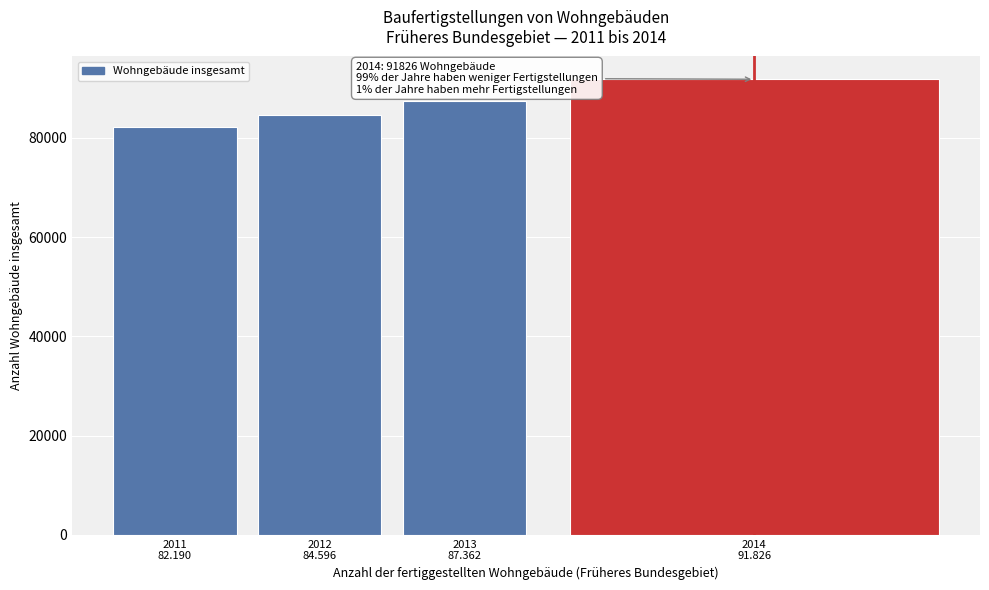

Reading right to left, extract all data points from this chart.

91826	87362	84596	82190